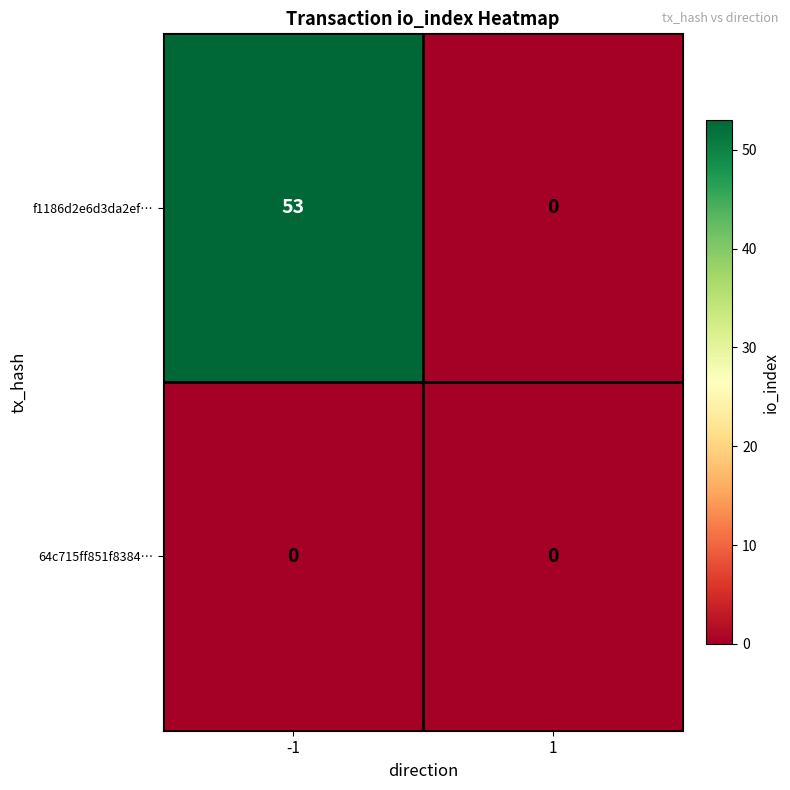

Reading left to right, extract all data points from this chart.

f1186d2e6d3da2ef…: -1=53	1=0
64c715ff851f8384…: -1=0	1=0